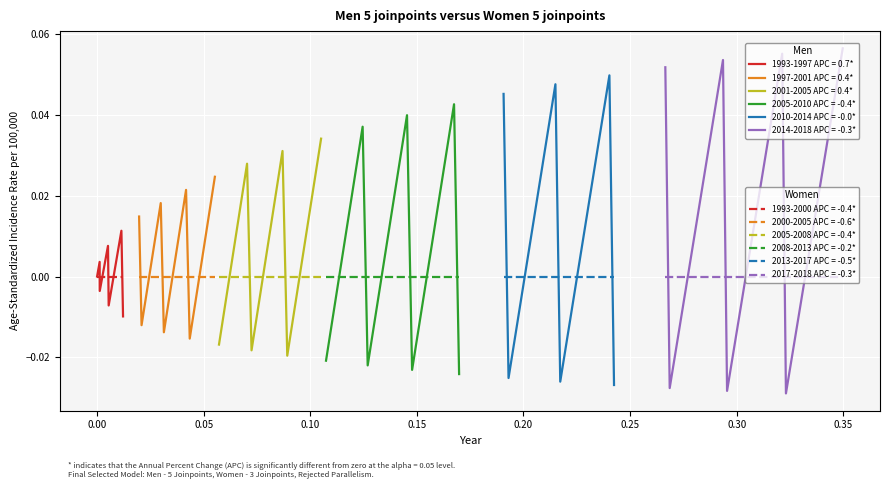

Reading left to right, list all the values displayed in this chart.

Men: 0.0	0.0	-0.0	0.0	-0.0	0.0	-0.0	0.0	-0.0	0.0	-0.0	0.0	-0.0	0.0	-0.0	0.0	-0.0	0.0	-0.0	0.0	-0.0	0.0	-0.0	0.0	-0.0	0.0	-0.0	0.0	-0.0	0.0	-0.0	0.0	-0.0	0.1	-0.0	0.1	-0.0	0.1	-0.0	0.1
Women: 0.0	0.0	0.0	0.0	0.0	0.0	0.0	0.0	0.0	0.0	0.0	0.0	0.0	0.0	0.0	0.0	0.0	0.0	0.0	0.0	0.0	0.0	0.0	0.0	0.0	0.0	0.0	0.0	0.0	0.0	0.0	0.0	0.0	0.0	0.0	0.0	0.0	0.0	0.0	0.0